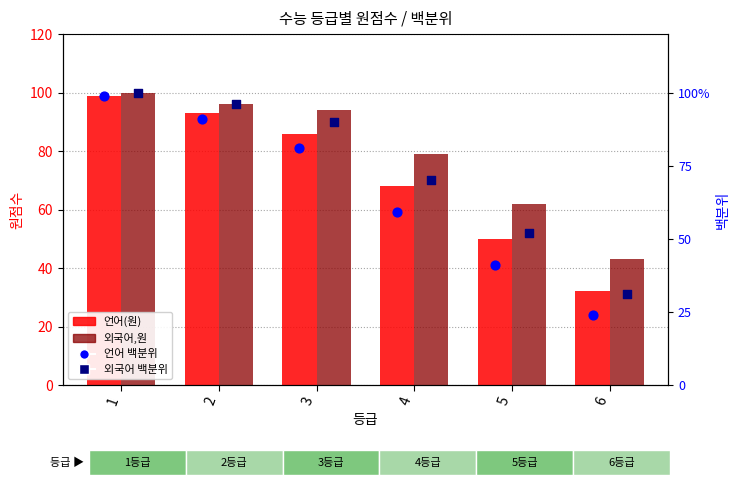

At which category is the sum across all series the highest?

1